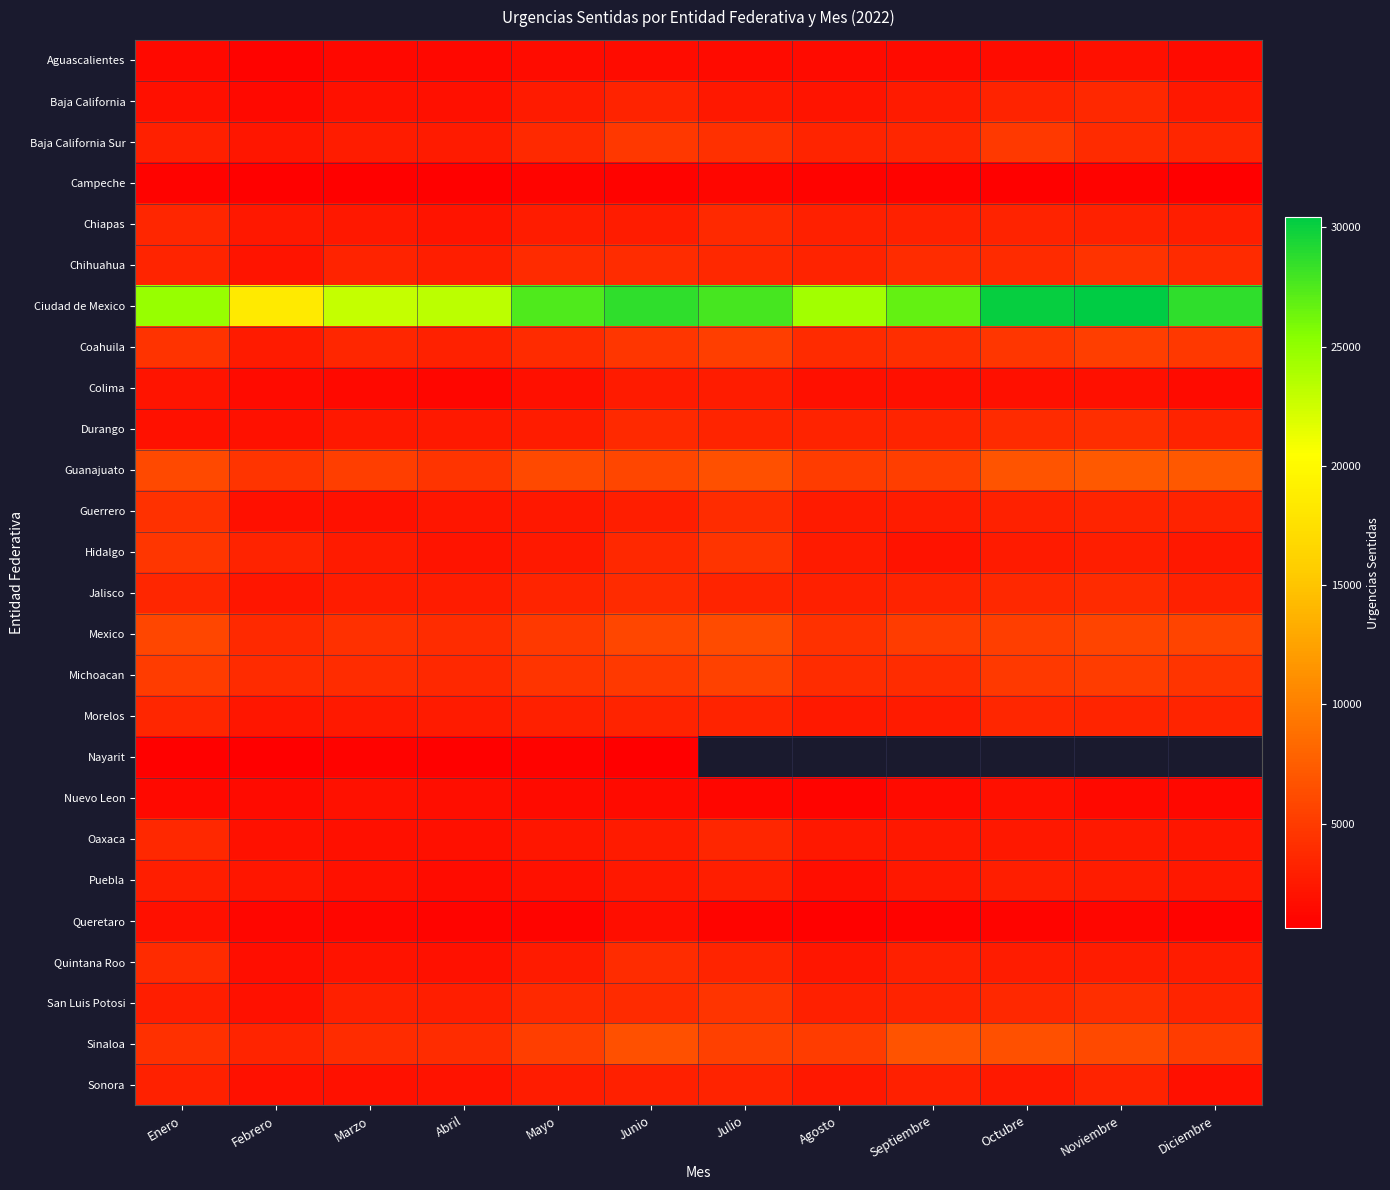

What value does the Nuevo Leon series have at Septiembre?

1453.0